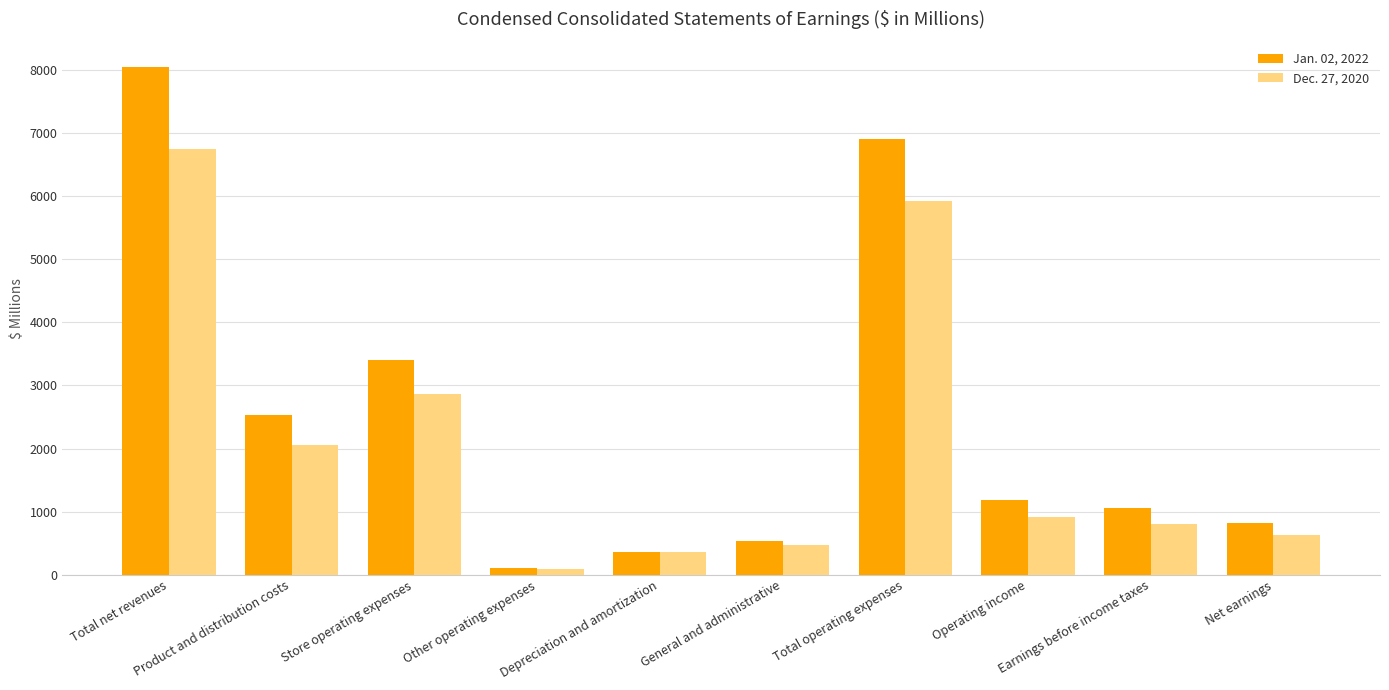

What is the sum of the Dec. 27, 2020 values at Earnings before income taxes and Product and distribution costs?

2857.4